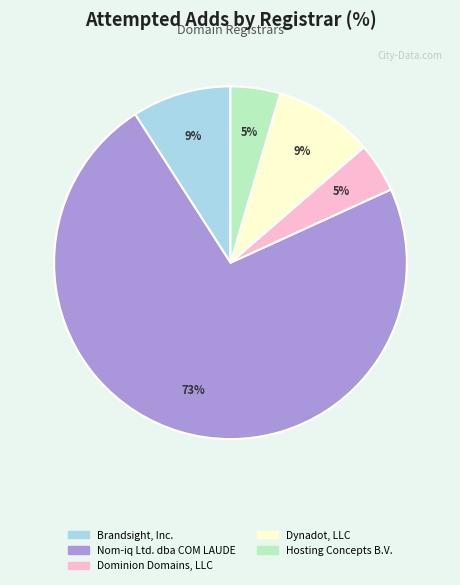

To the nearest percent, what is the average slice percentage?

20%